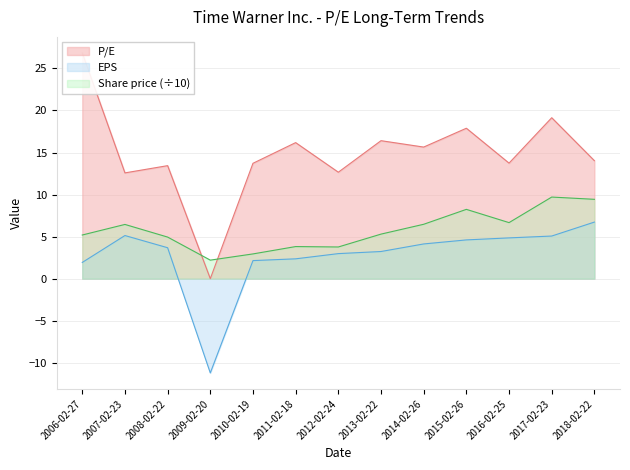

How many lines are shown in the chart?

3